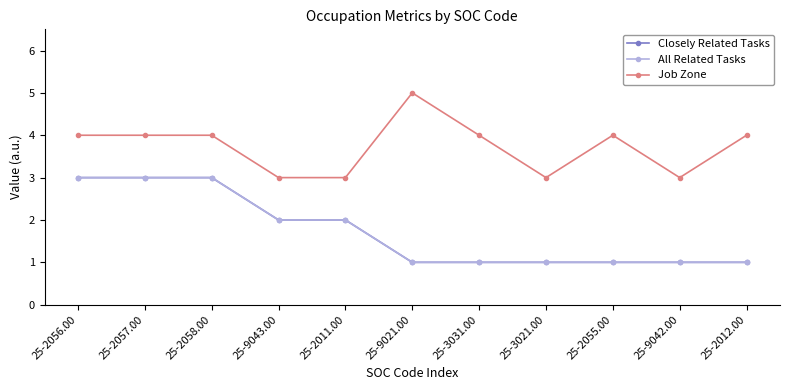

Does the chart have visible grid lines?

No